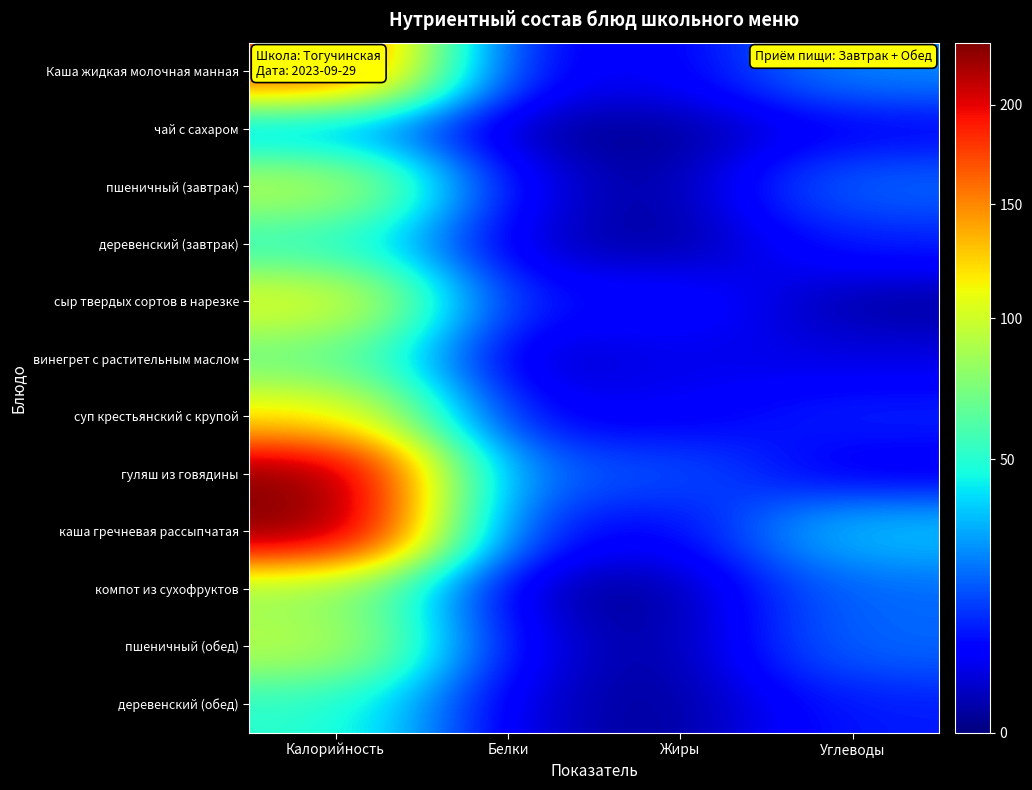

At which category is the sum across all series the highest?

Калорийность